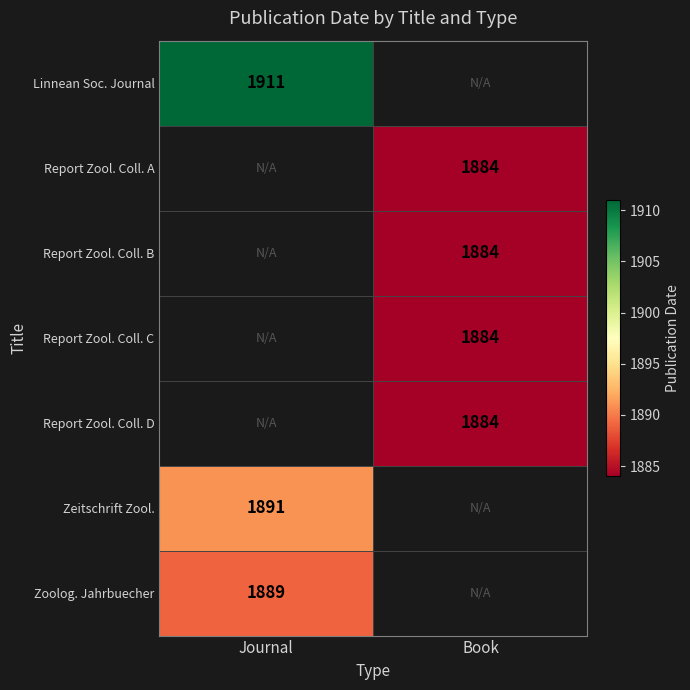

Which category has the highest value across all series?

Journal